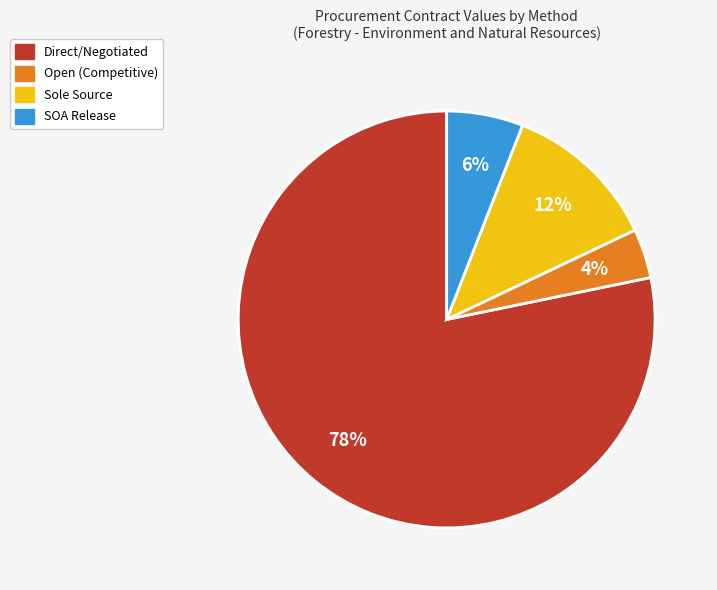

Is there any slice that represents more than half of the pie?

Yes